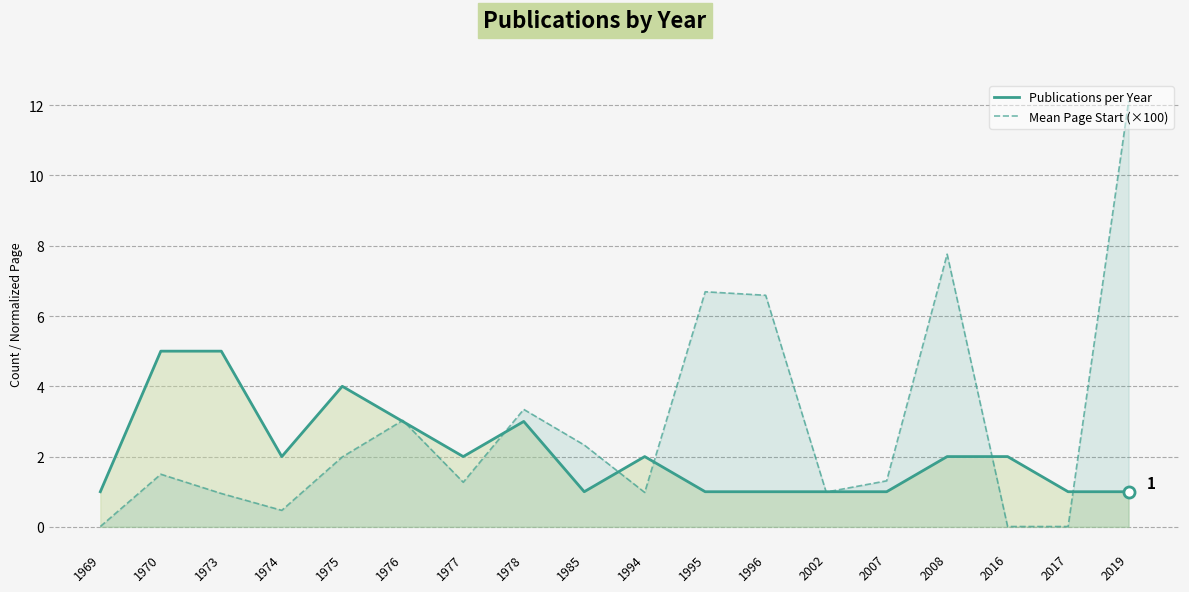

Where do Publications per Year and Mean Page Start (×100) first cross each other?

1975 and 1976